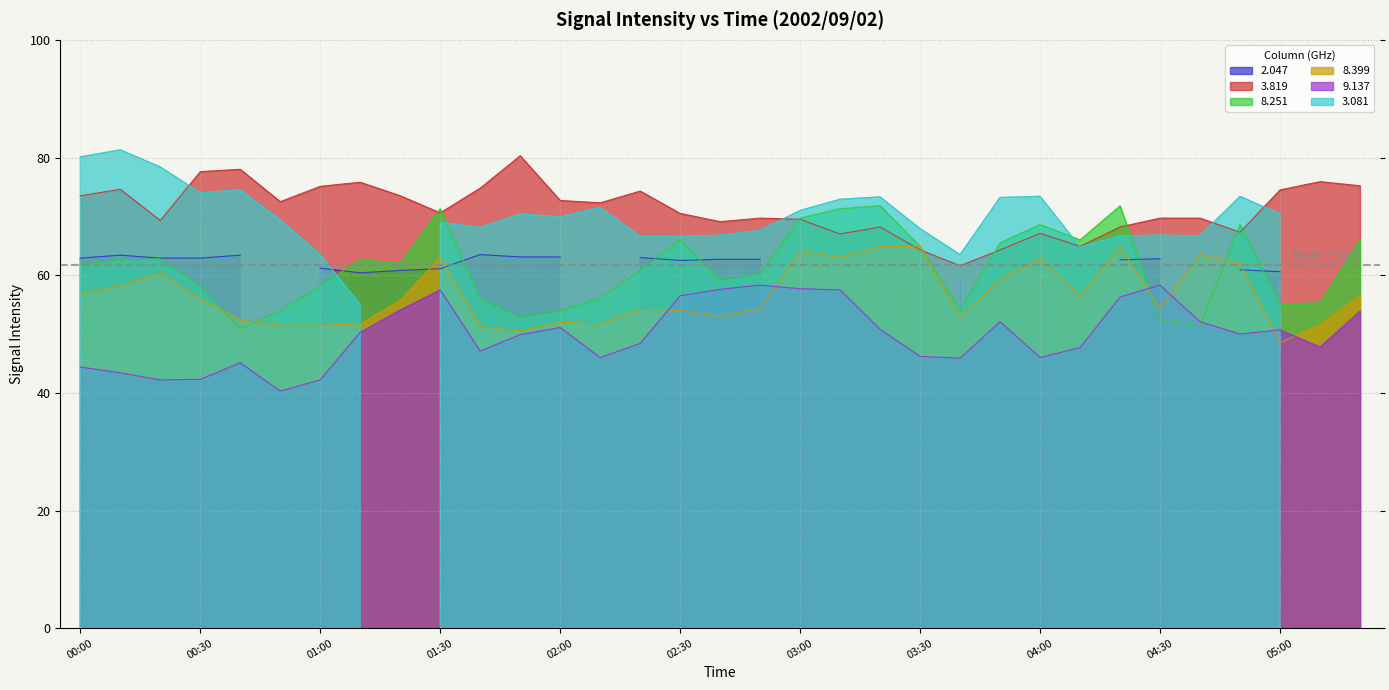

What is the average value of the 8.251 series?

61.3